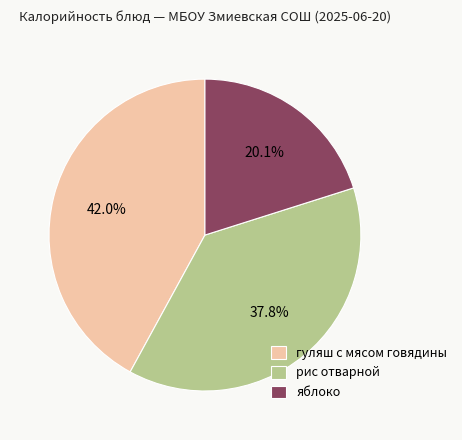

Rank the categories by value from lowest to highest.

яблоко, рис отварной, гуляш с мясом говядины